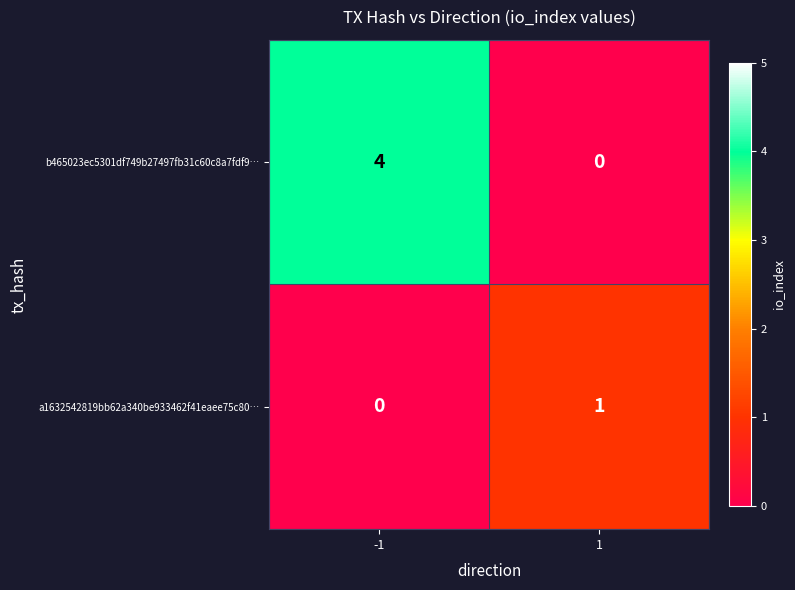

At how many categories does at least one series exceed 0?

2